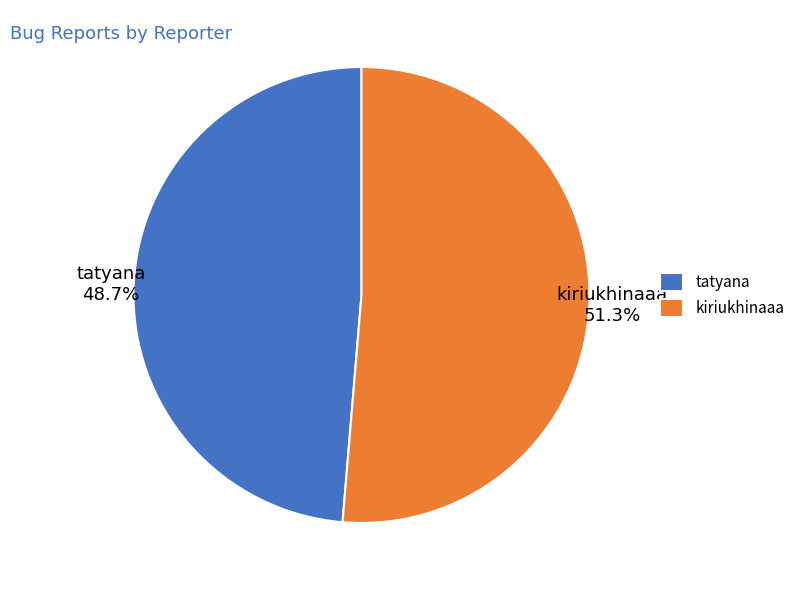

True or false: kiriukhinaaa accounts for 66% of the total.

False